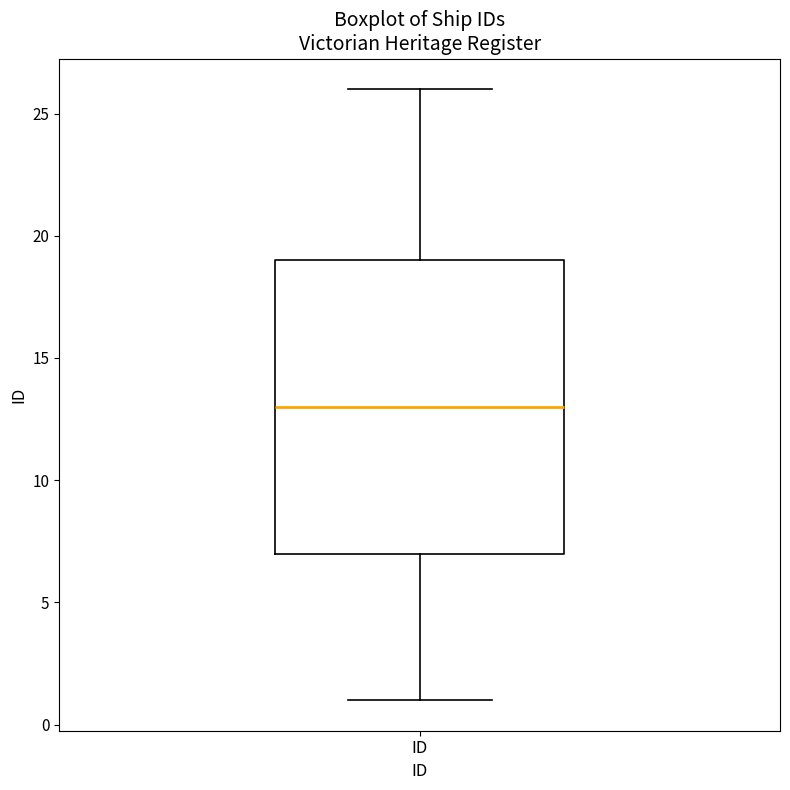

Read this box plot against the y-axis: the position of the median line, the range covered by the box, and the ends of both whiskers. The values are not printed on the chart, so give them approximately, as read against the axis.

median 13, box 7 to 19, whiskers 1 to 26